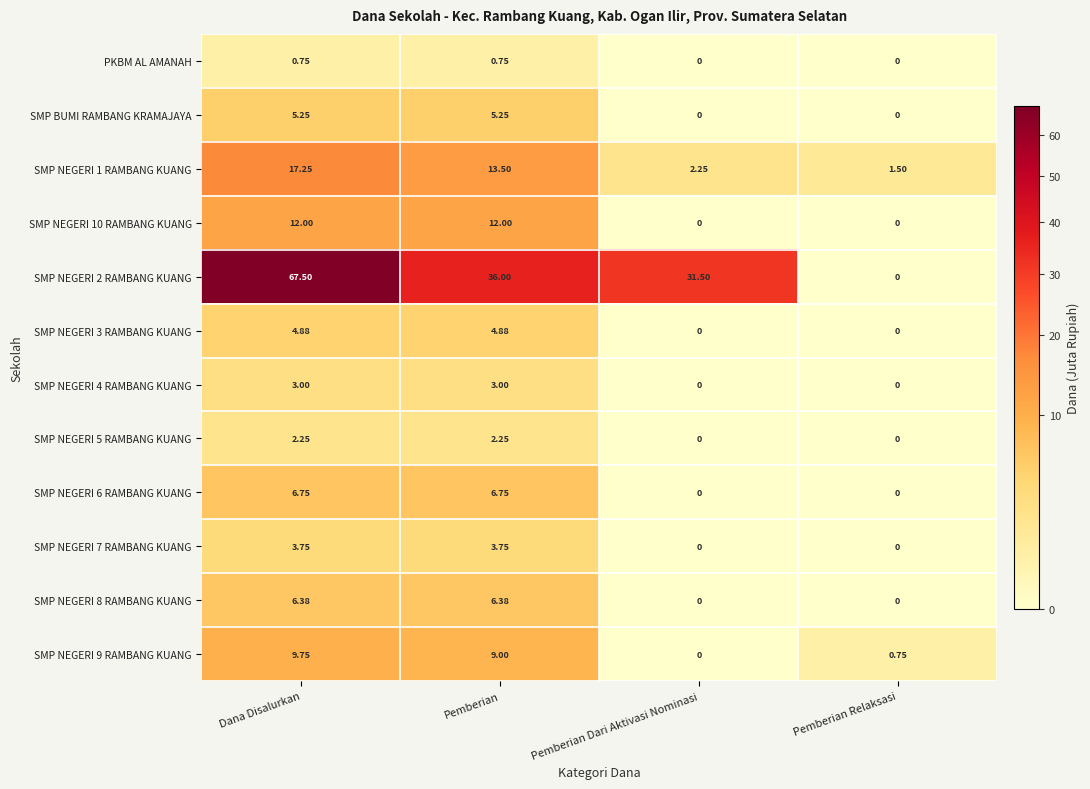

How many values in SMP NEGERI 6 RAMBANG KUANG are above zero?

2